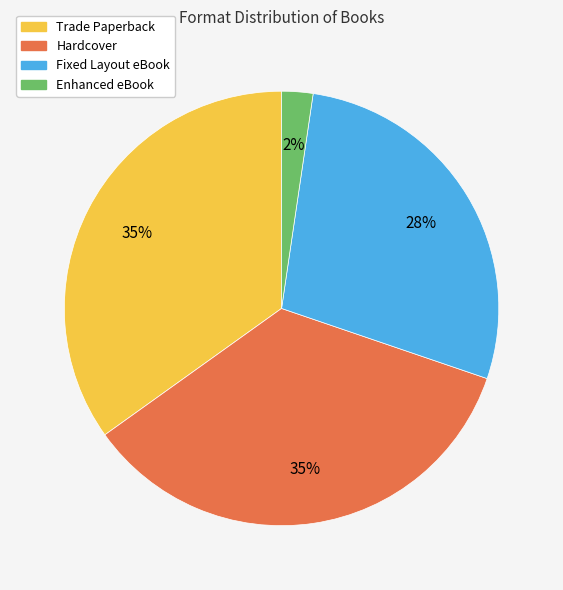

Do Fixed Layout eBook and Hardcover together represent more than half of the pie?

Yes